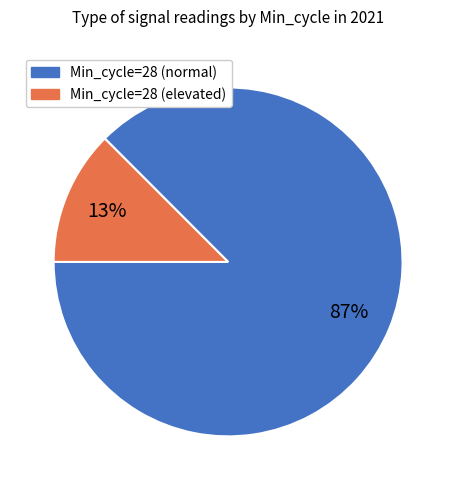

Count the number of slices in the pie.

2